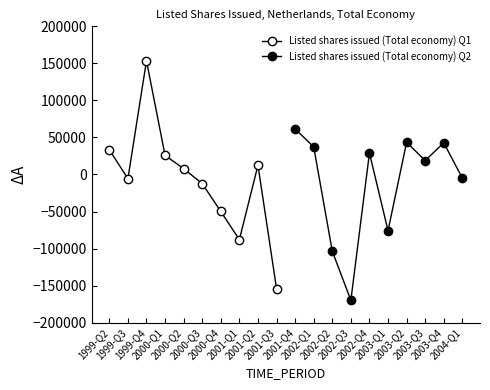

Is the value of Listed shares issued (Total economy) Q1 at 2000-Q1 greater than the value of Listed shares issued (Total economy) Q2 at 2000-Q4?

No